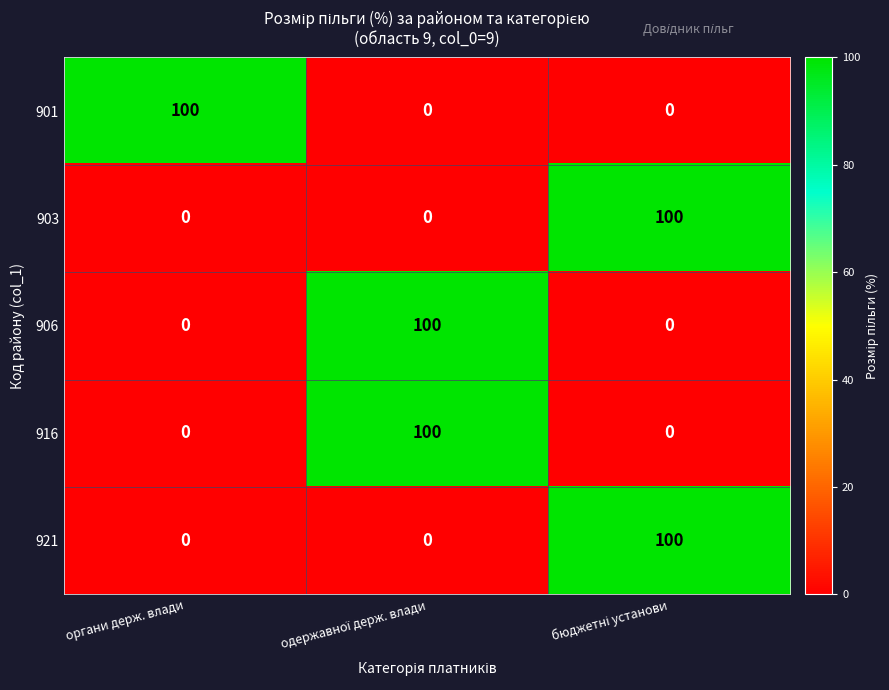

At how many categories does at least one series exceed 28?

3